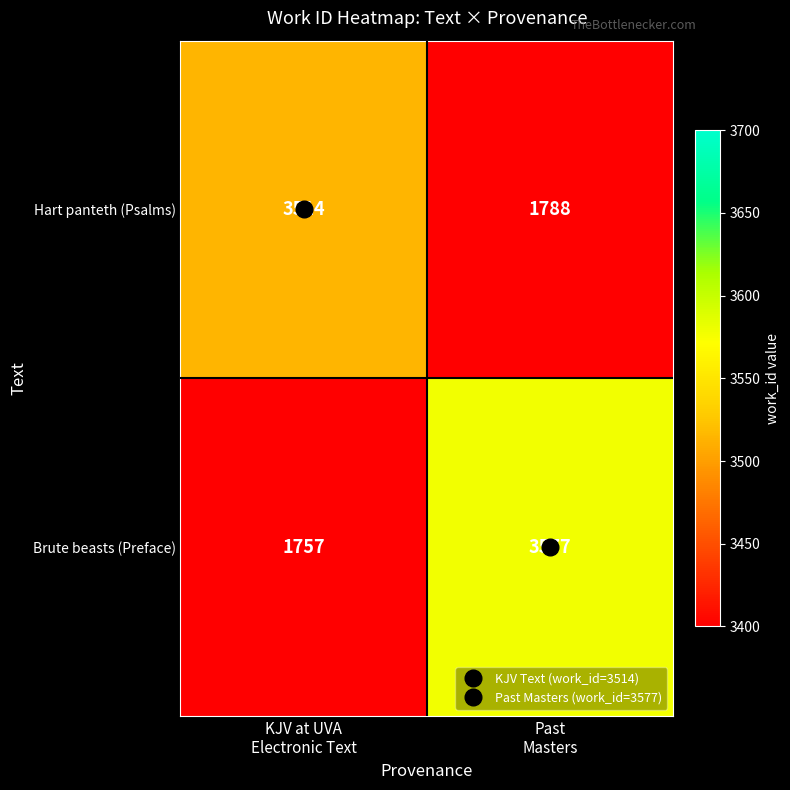

Between KJV at UVA
Electronic Text and Past
Masters, which series saw the biggest shift?

Brute beasts (Preface)